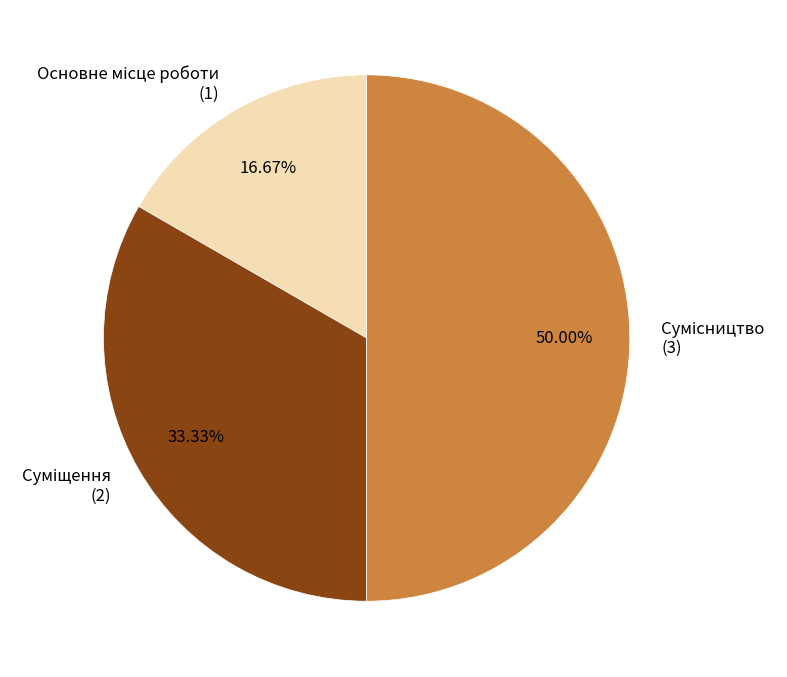

How many segments does this pie chart have?

3